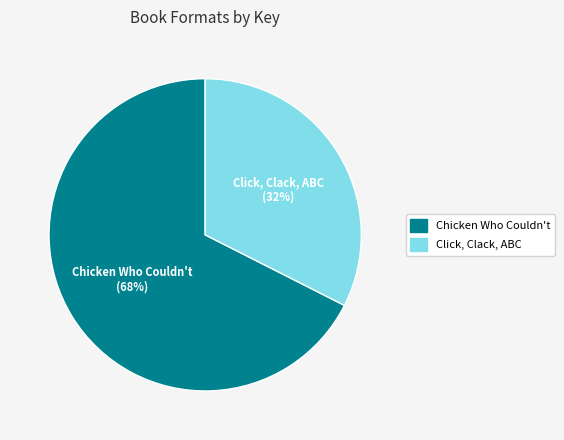

Is there a majority slice in this chart?

Yes